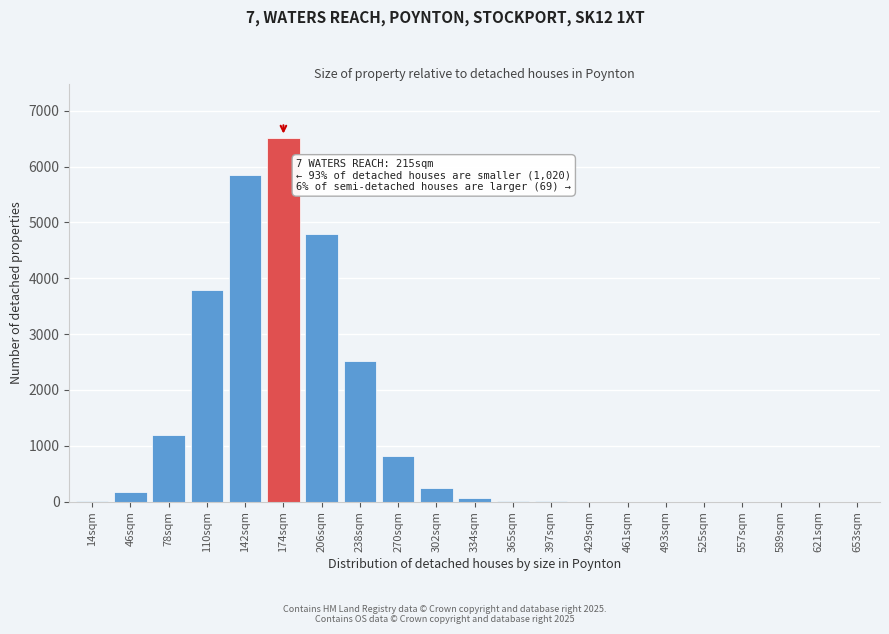

What is the ratio of the value at 110sqm to the value at 206sqm?

0.8